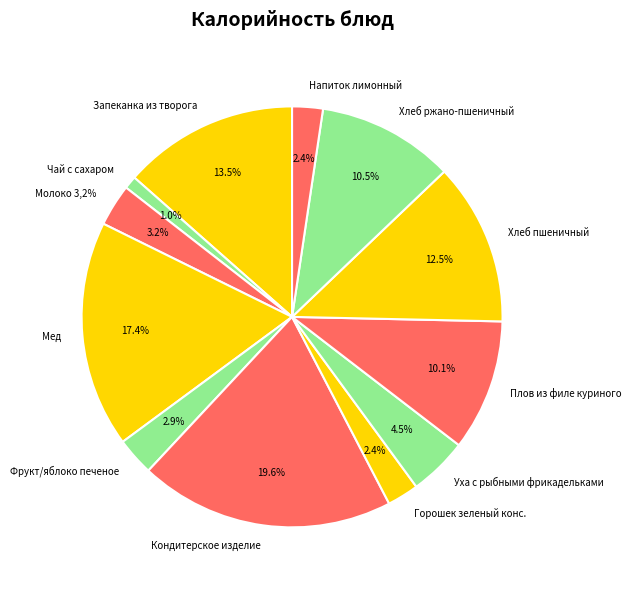

Is it true that Горошек зеленый конс. is 2% of the pie?

True